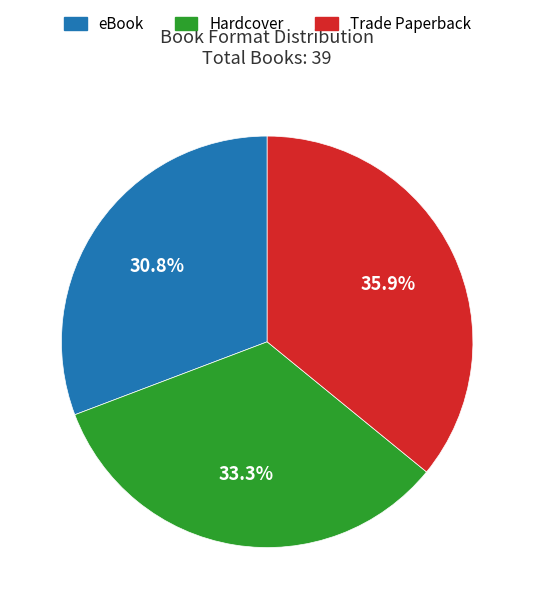

What percentage is the Trade Paperback slice, to the nearest percent?

36%